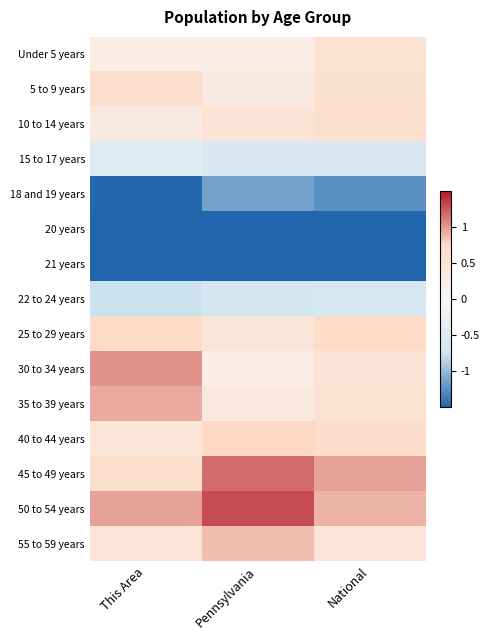

Rank the series at This Area from lowest to highest value.

20 years, 21 years, 18 and 19 years, 22 to 24 years, 15 to 17 years, Under 5 years, 10 to 14 years, 40 to 44 years, 55 to 59 years, 45 to 49 years, 5 to 9 years, 25 to 29 years, 35 to 39 years, 50 to 54 years, 30 to 34 years